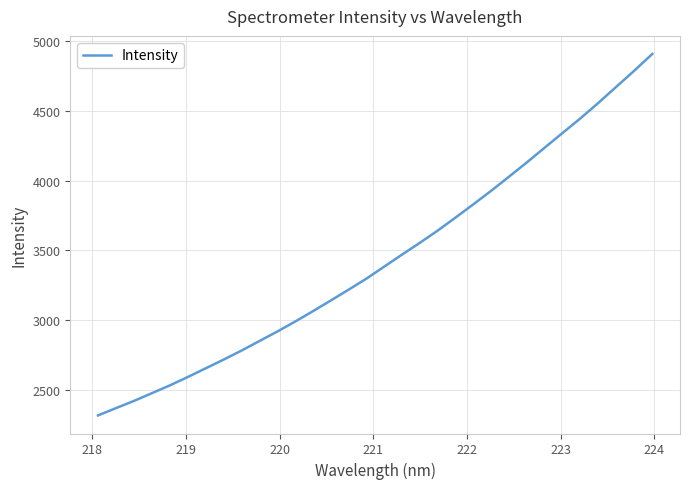

What is the difference between the maximum and minimum values?

2592.8